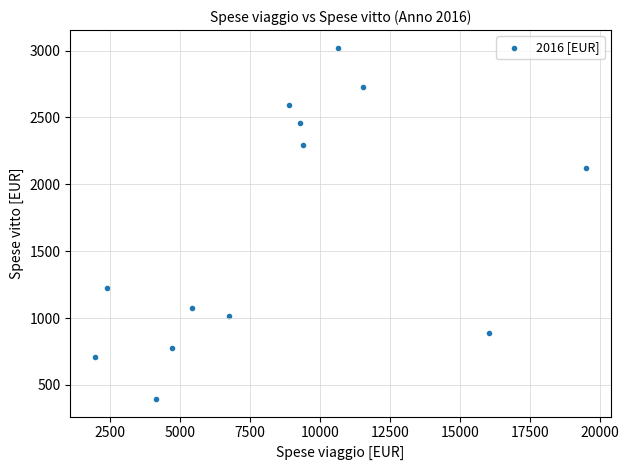

What Y value in the scatter plot is closest to 1708?

2123.6